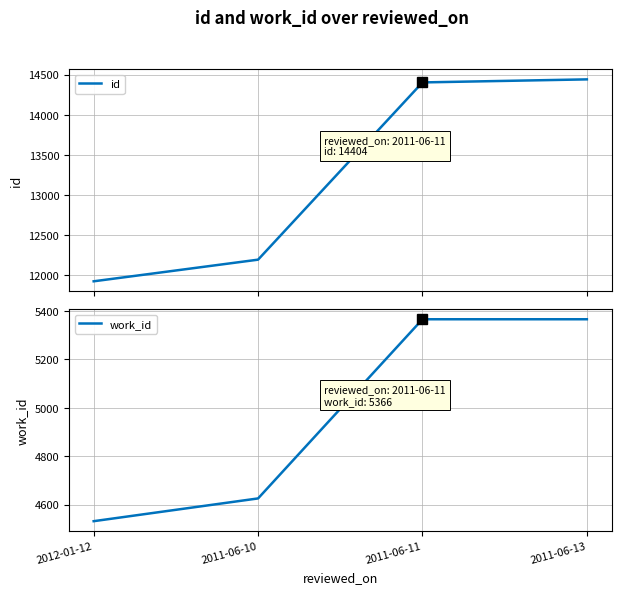

List the series in order of their peak value, highest first.

id, work_id